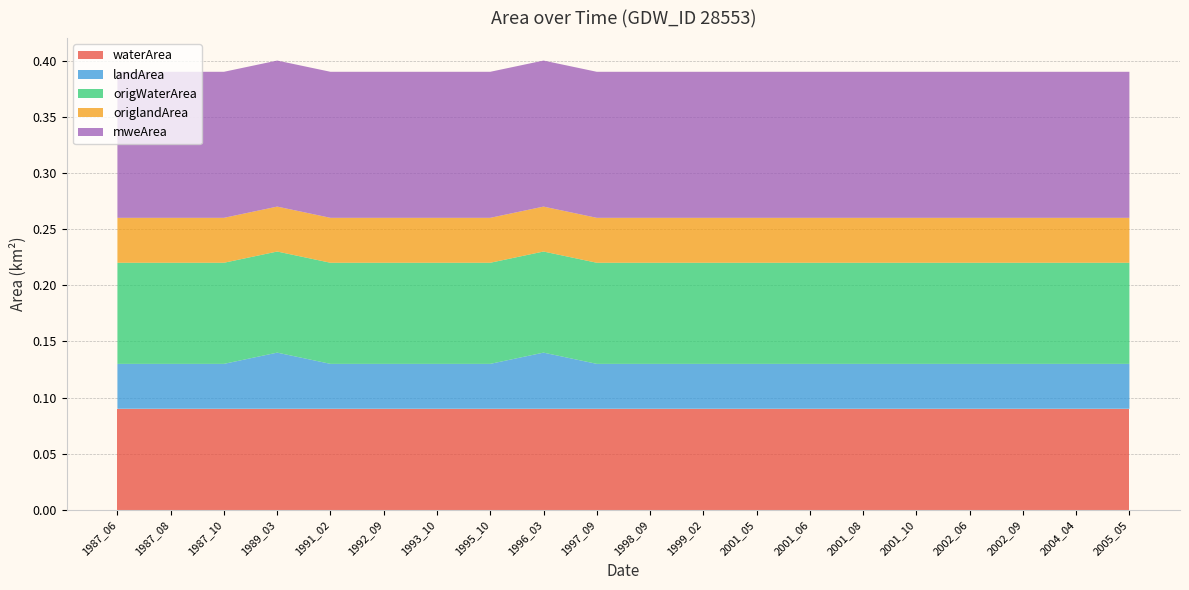

Reading right to left, what are all the values shown in this chart?

waterArea: 0.1	0.1	0.1	0.1	0.1	0.1	0.1	0.1	0.1	0.1	0.1	0.1	0.1	0.1	0.1	0.1	0.1	0.1	0.1	0.1
landArea: 0.0	0.0	0.0	0.0	0.0	0.0	0.0	0.0	0.0	0.0	0.0	0.1	0.0	0.0	0.0	0.0	0.1	0.0	0.0	0.0
origWaterArea: 0.1	0.1	0.1	0.1	0.1	0.1	0.1	0.1	0.1	0.1	0.1	0.1	0.1	0.1	0.1	0.1	0.1	0.1	0.1	0.1
origlandArea: 0.0	0.0	0.0	0.0	0.0	0.0	0.0	0.0	0.0	0.0	0.0	0.0	0.0	0.0	0.0	0.0	0.0	0.0	0.0	0.0
mweArea: 0.1	0.1	0.1	0.1	0.1	0.1	0.1	0.1	0.1	0.1	0.1	0.1	0.1	0.1	0.1	0.1	0.1	0.1	0.1	0.1